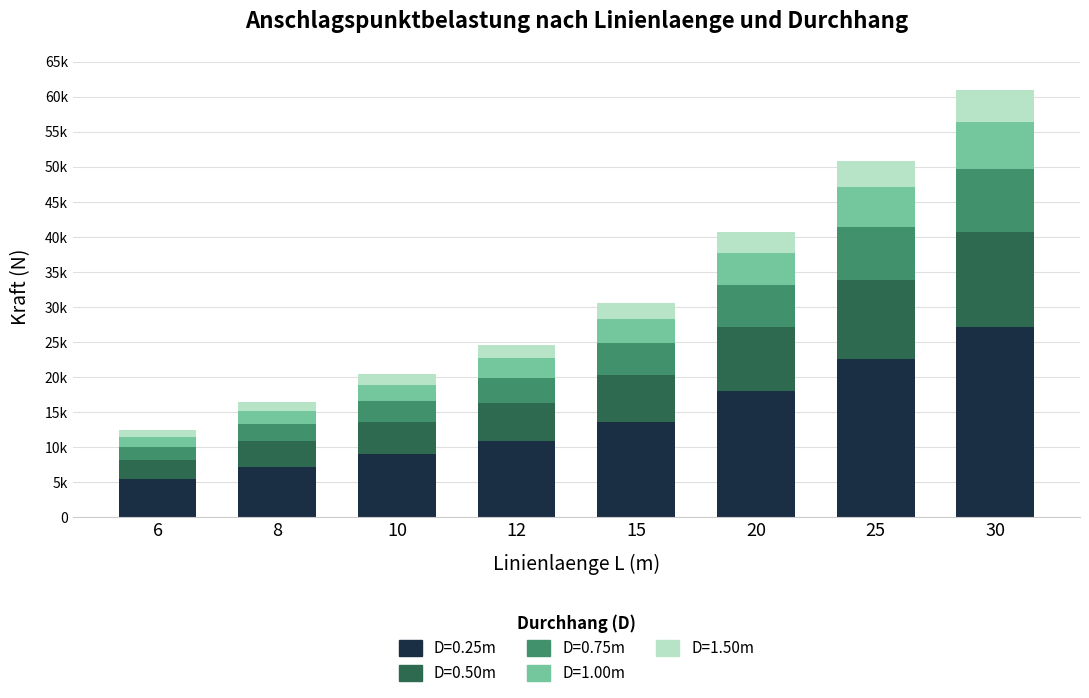

Does the chart contain any negative values?

No